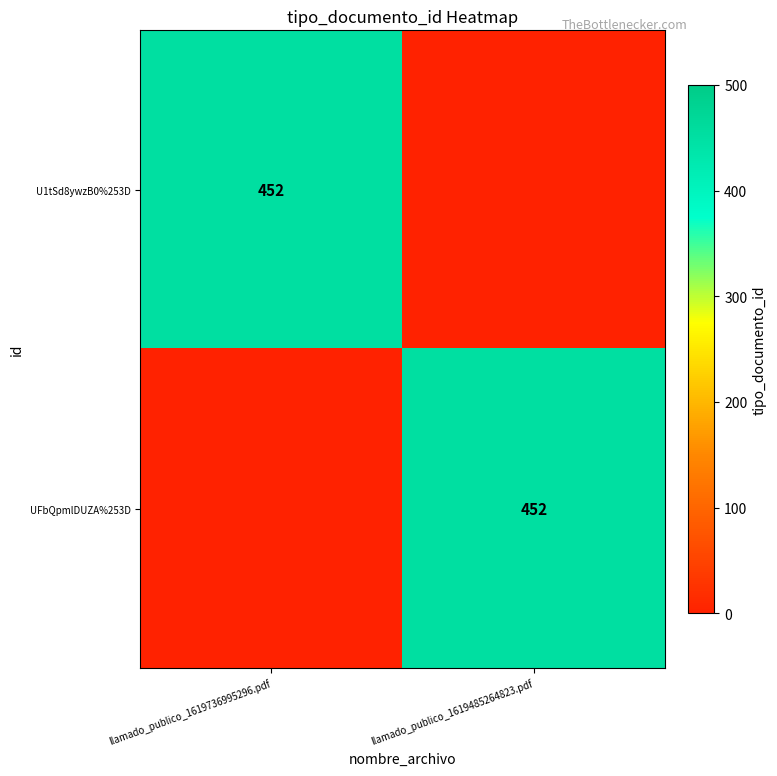

What is the total value across all series at llamado_publico_1619736995296.pdf?

452